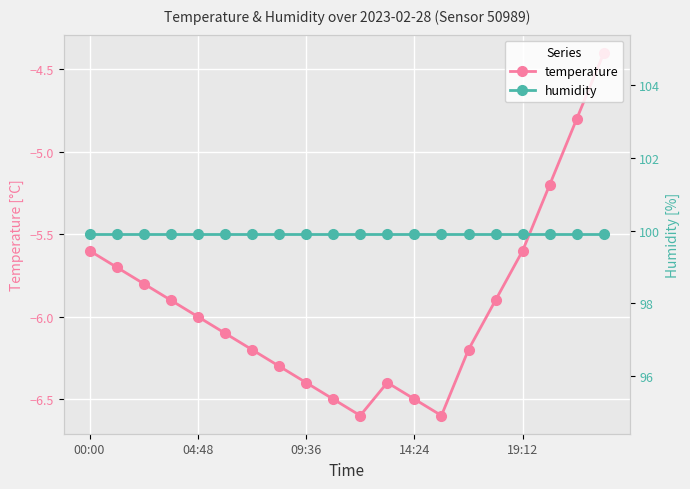

True or false: temperature has more than 2 points higher than both neighbors.

False